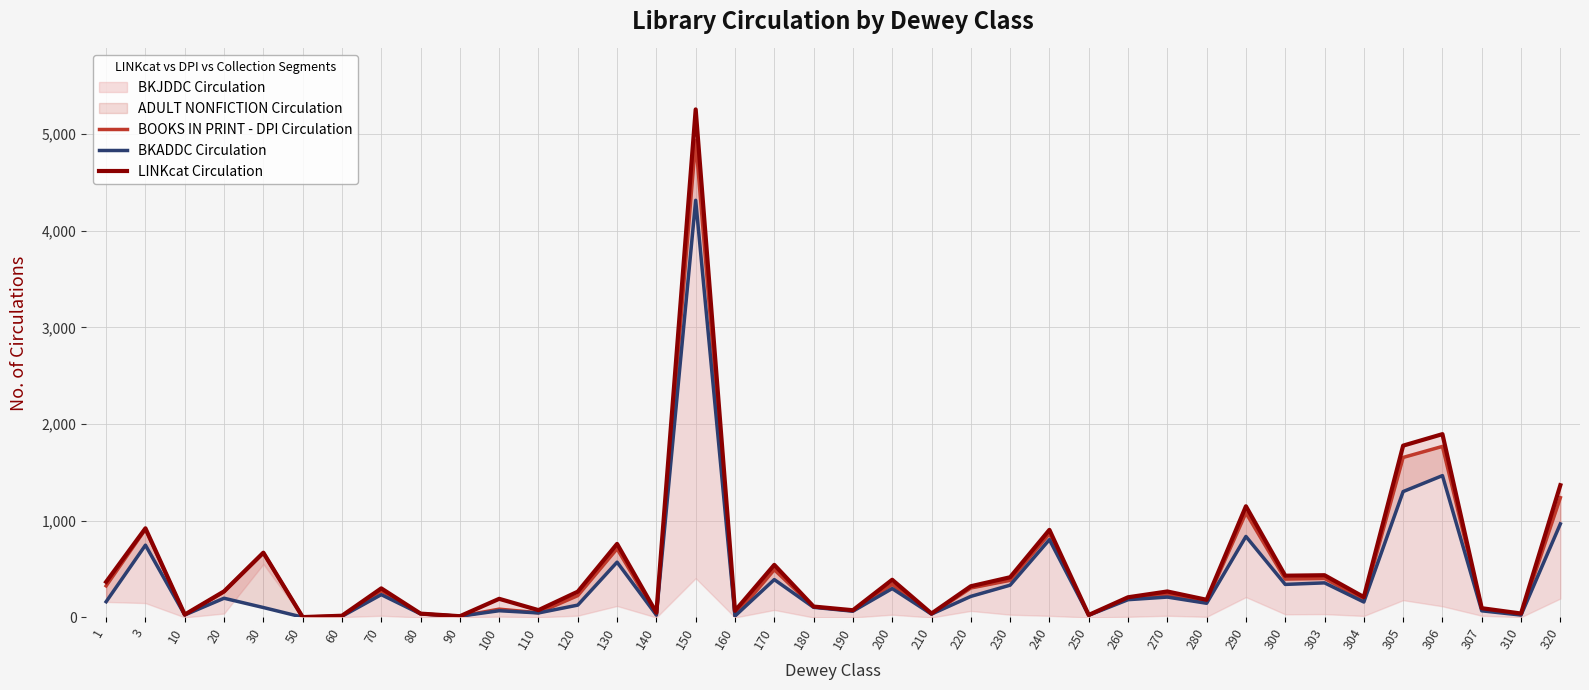

Where does the BOOKS IN PRINT - DPI Circulation series first go above 238?

1